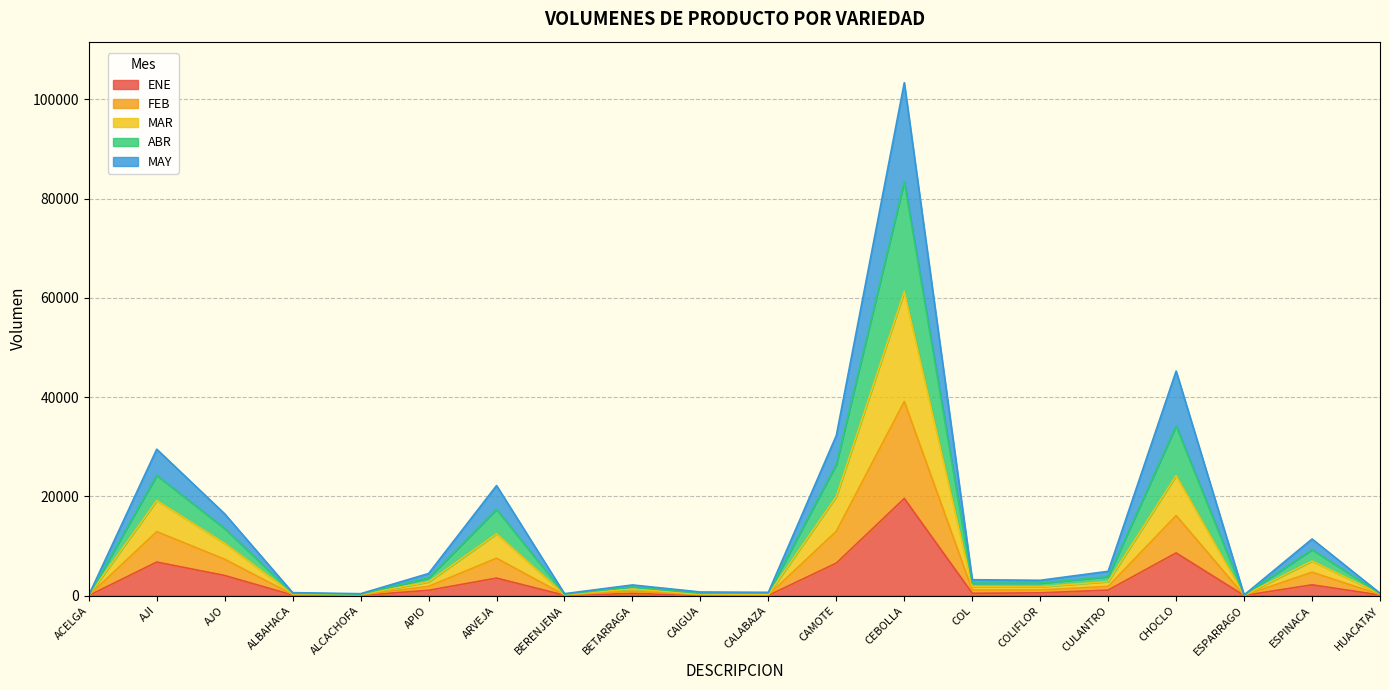

Where is the first local maximum for MAR?

AJI